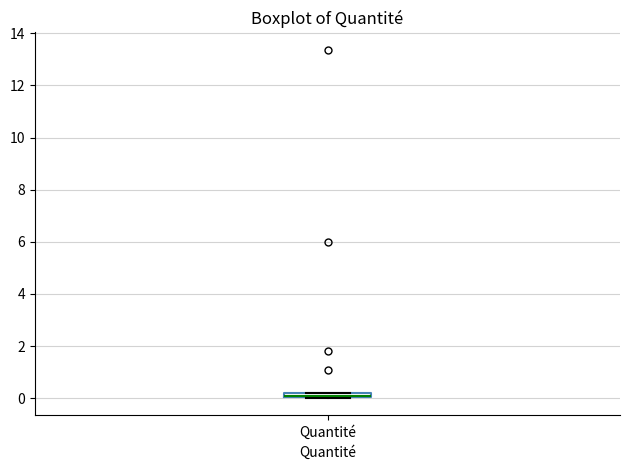

Where is the lower edge of the box for Quantité on the y-axis? The values are not printed on the chart, so give them approximately, as read against the axis.

0.0